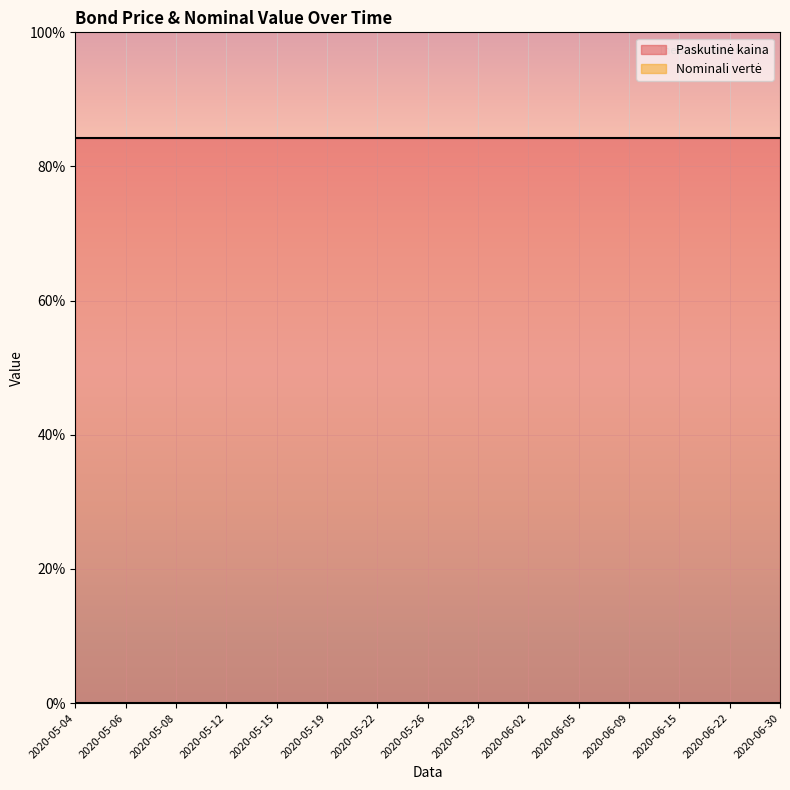

True or false: Paskutinė kaina and Nominali vertė intersect in this chart.

False